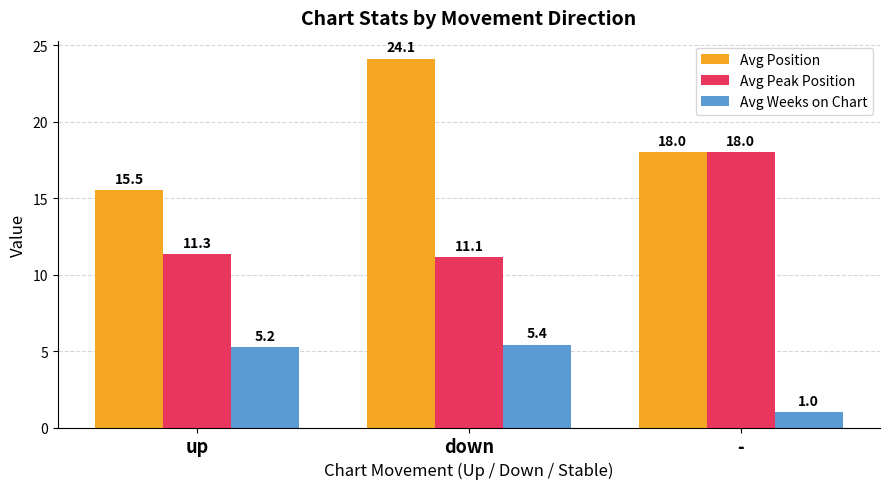

What is the difference between the maximum and minimum values in the Avg Position series?

8.6